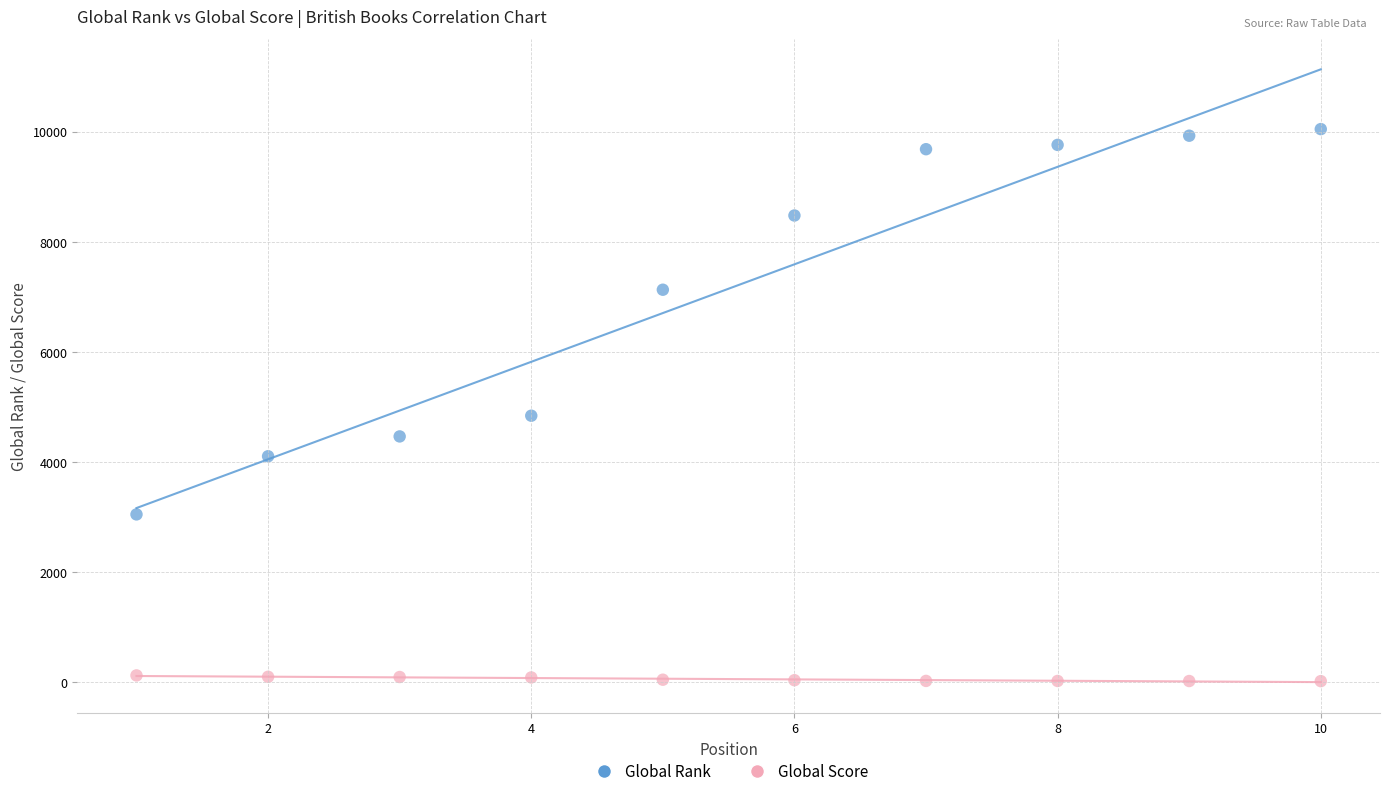

Which series contains the lowest Y value?

Global Score